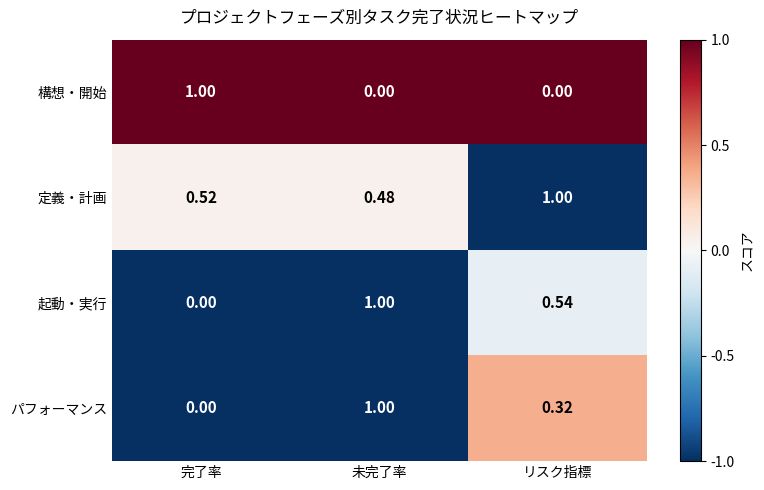

At which label is 定義・計画 closest to 0?

未完了率